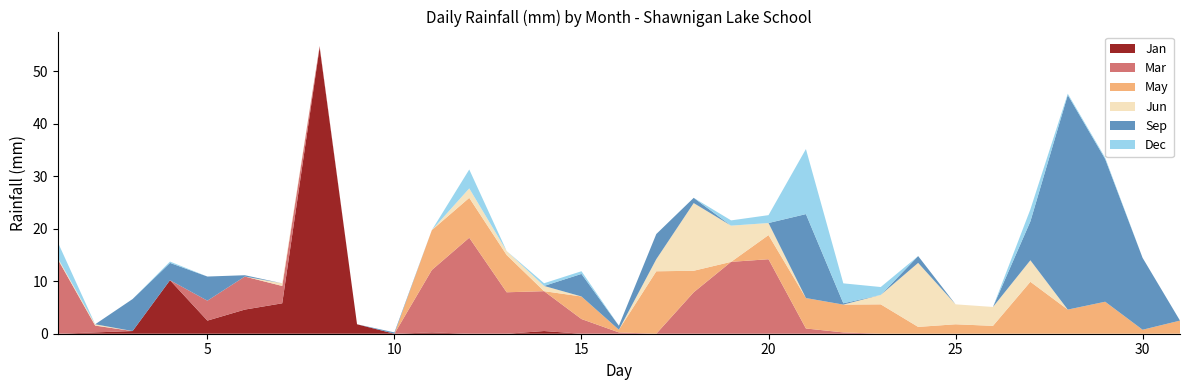

Reading right to left, list all the values displayed in this chart.

Jan: 31=0.0	30=0.0	29=0.0	28=0.0	27=0.0	26=0.0	25=0.0	24=0.0	23=0.0	22=0.0	21=0.0	20=0.0	19=0.0	18=0.0	17=0.0	16=0.0	15=0.0	14=0.5	13=0.0	12=0.0	11=0.2	10=0.0	9=1.8	8=54.6	7=5.8	6=4.6	5=2.5	4=10.2	3=0.5	2=0.2	1=0.0
Mar: 31=0.0	30=0.0	29=0.0	28=0.0	27=0.0	26=0.0	25=0.0	24=0.0	23=0.0	22=0.2	21=1.0	20=14.2	19=13.7	18=7.9	17=0.0	16=0.2	15=2.8	14=7.6	13=7.9	12=18.3	11=11.9	10=0.0	9=0.0	8=0.2	7=3.3	6=6.3	5=3.8	4=0.0	3=0.0	2=1.3	1=14.2
May: 31=2.5	30=0.8	29=6.1	28=4.6	27=9.9	26=1.5	25=1.8	24=1.3	23=5.6	22=5.3	21=5.8	20=4.6	19=0.0	18=4.1	17=11.9	16=0.5	15=4.3	14=0.0	13=7.1	12=7.6	11=7.6	10=0.0	9=0.0	8=0.0	7=0.0	6=0.0	5=0.0	4=0.0	3=0.0	2=0.0	1=0.0
Jun: 31=0.0	30=0.0	29=0.0	28=0.0	27=4.1	26=3.6	25=3.8	24=12.2	23=1.8	22=0.0	21=0.0	20=2.3	19=6.9	18=12.9	17=2.3	16=0.0	15=0.0	14=1.0	13=0.8	12=1.8	11=0.0	10=0.0	9=0.0	8=0.0	7=0.5	6=0.0	5=0.0	4=0.0	3=0.0	2=0.2	1=0.2
Sep: 31=0.0	30=13.7	29=27.2	28=40.9	27=7.4	26=0.0	25=0.0	24=1.3	23=0.0	22=0.2	21=16.0	20=0.0	19=0.0	18=1.0	17=4.8	16=0.8	15=4.3	14=0.0	13=0.0	12=0.0	11=0.0	10=0.2	9=0.0	8=0.0	7=0.0	6=0.2	5=4.6	4=3.3	3=6.1	2=0.0	1=0.0
Dec: 31=0.0	30=0.0	29=0.2	28=0.2	27=2.3	26=0.0	25=0.0	24=0.0	23=1.5	22=3.8	21=12.4	20=1.5	19=1.0	18=0.0	17=0.0	16=0.0	15=0.5	14=0.5	13=0.0	12=3.6	11=0.0	10=0.0	9=0.0	8=0.0	7=0.0	6=0.0	5=0.0	4=0.2	3=0.0	2=0.0	1=3.0